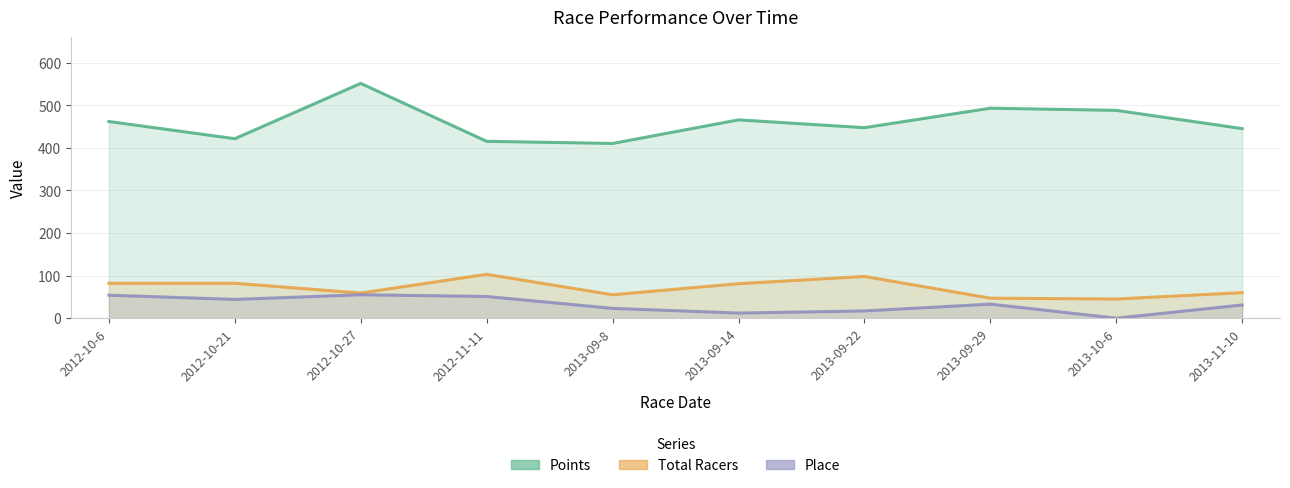

Reading left to right, transcribe all the data shown in this chart.

Points: 2012-10-6=461.8	2012-10-21=421.4	2012-10-27=551.2	2012-11-11=415.3	2013-09-8=410.2	2013-09-14=465.6	2013-09-22=447.3	2013-09-29=493.0	2013-10-6=487.9	2013-11-10=445.1
Total Racers: 2012-10-6=82.0	2012-10-21=82.0	2012-10-27=59.0	2012-11-11=103.0	2013-09-8=55.0	2013-09-14=81.0	2013-09-22=98.0	2013-09-29=47.0	2013-10-6=45.0	2013-11-10=60.0
Place: 2012-10-6=54.0	2012-10-21=44.0	2012-10-27=55.0	2012-11-11=51.0	2013-09-8=23.0	2013-09-14=12.0	2013-09-22=17.0	2013-09-29=33.0	2013-10-6=0.0	2013-11-10=31.0